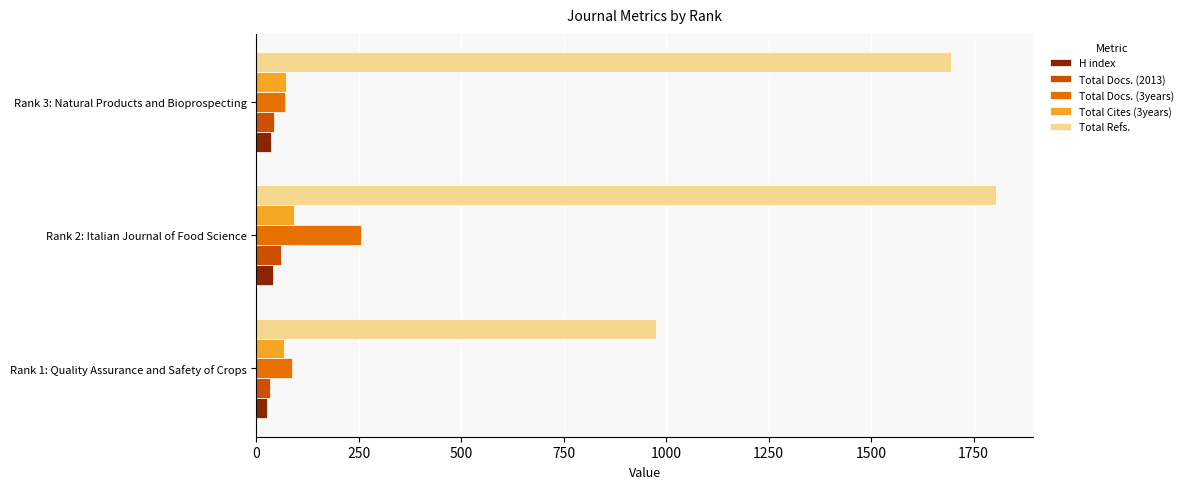

How many Total Refs. values are between 976 and 1804?

3